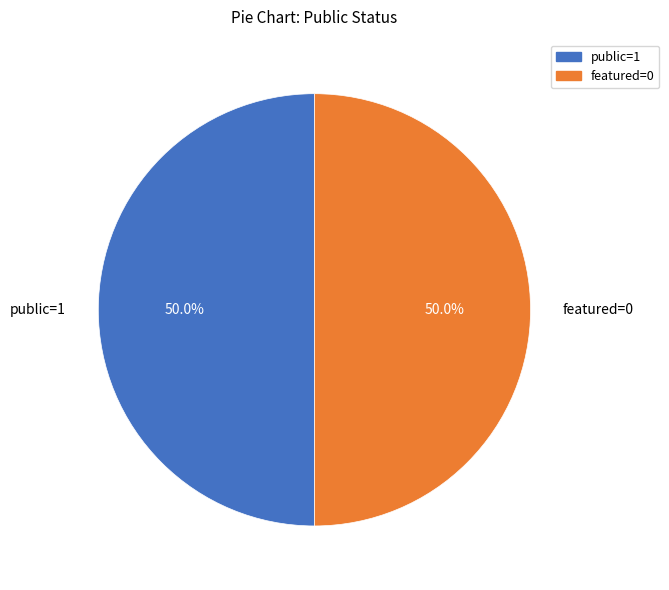

How much of the chart is everything except featured=0?

50.0%